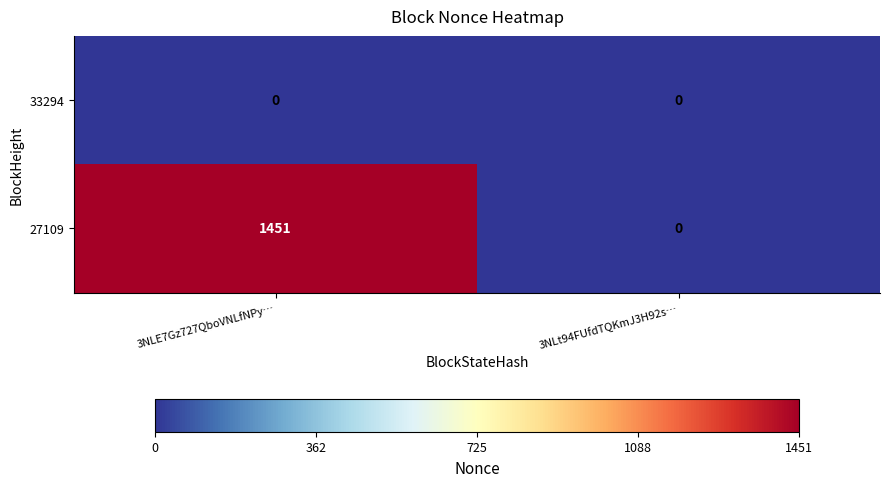

Is it true that 27109 equals 1451 at 3NLE7Gz727QboVNLfNPy…?

True